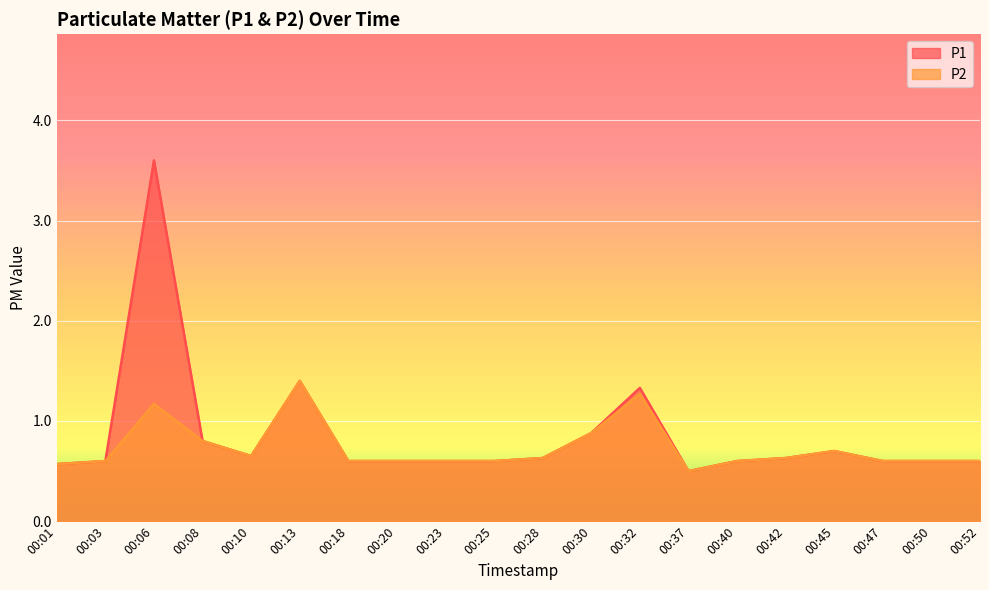

Where is the first local minimum for P1?

00:10